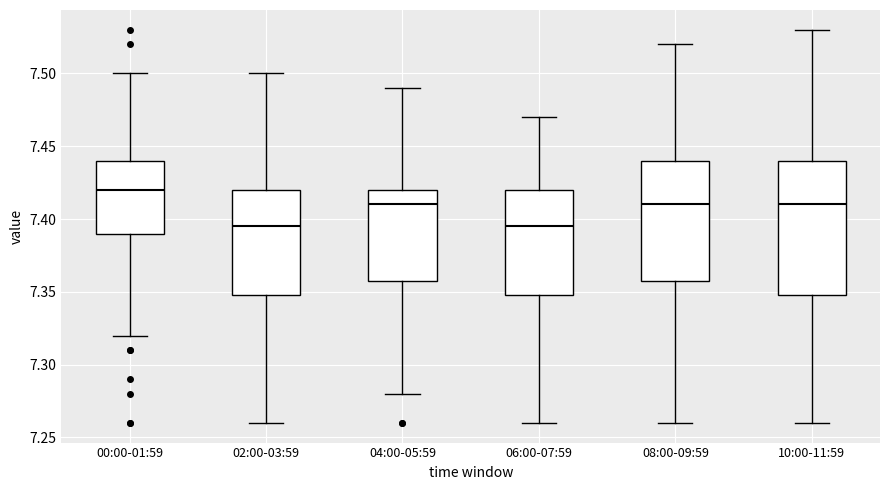

Reading left to right, transcribe this box plot: for each box, give where its median line is, the range the box spans, and where its two whiskers end, as read against the y-axis. The values are not printed on the chart, so give them approximately, as read against the axis.

00:00-01:59: median 7.420, box 7.390 to 7.440, whiskers 7.320 to 7.500
02:00-03:59: median 7.395, box 7.350 to 7.420, whiskers 7.260 to 7.500
04:00-05:59: median 7.410, box 7.360 to 7.420, whiskers 7.280 to 7.490
06:00-07:59: median 7.395, box 7.350 to 7.420, whiskers 7.260 to 7.470
08:00-09:59: median 7.410, box 7.360 to 7.440, whiskers 7.260 to 7.520
10:00-11:59: median 7.410, box 7.350 to 7.440, whiskers 7.260 to 7.530